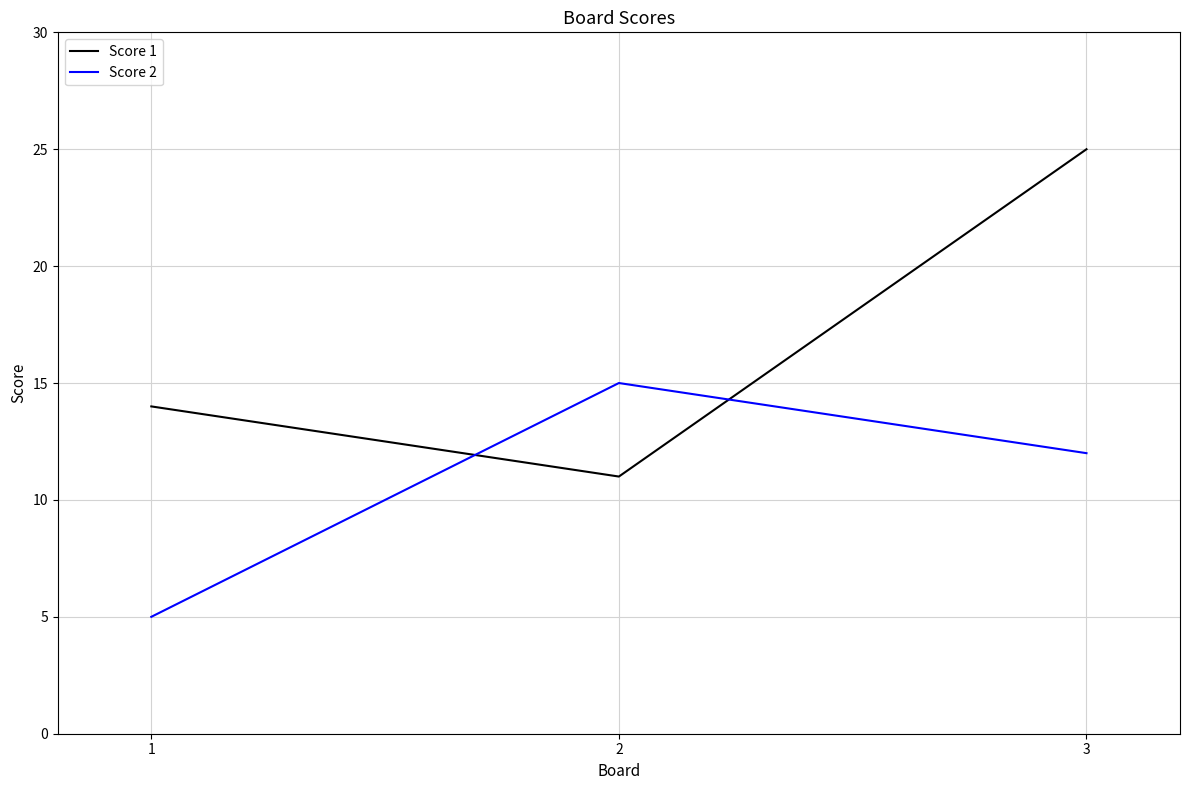

Rank the series at 1 from lowest to highest value.

Score 2, Score 1